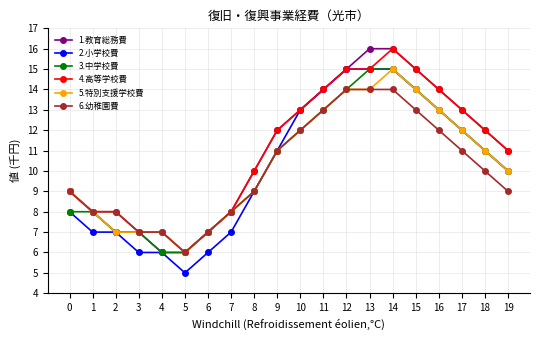

Count the number of data series in this chart.

6